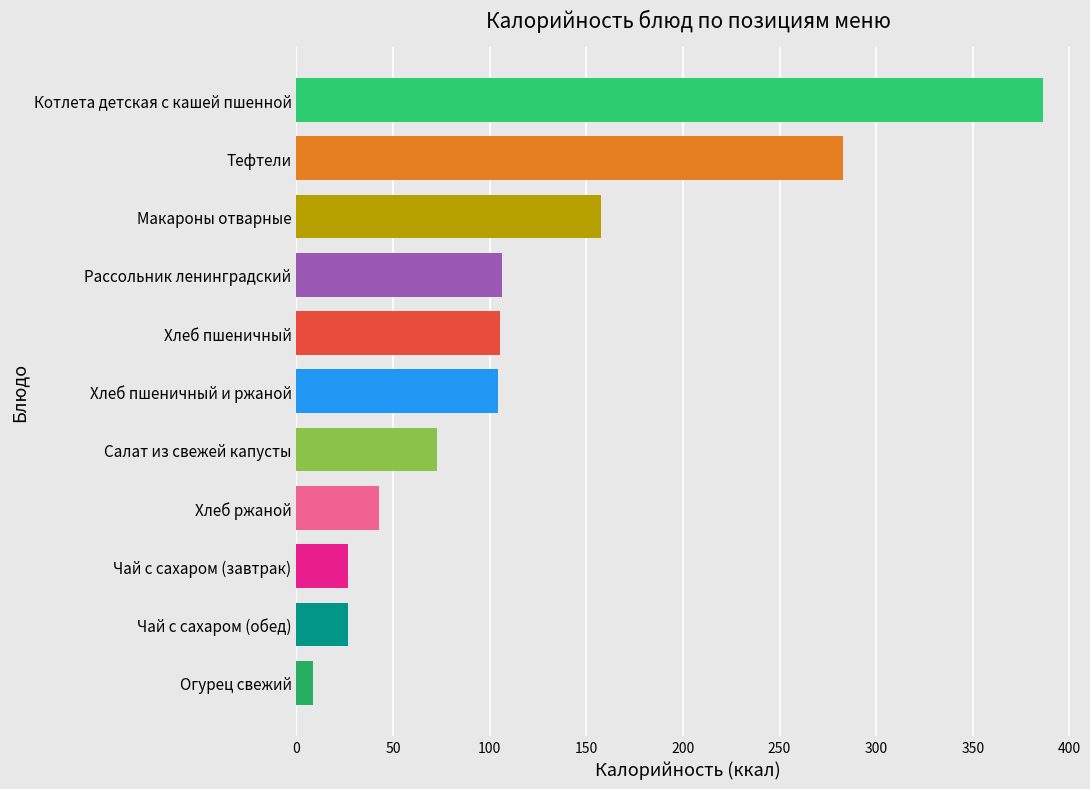

The value at Макароны отварные is 275.4. True or false?

False